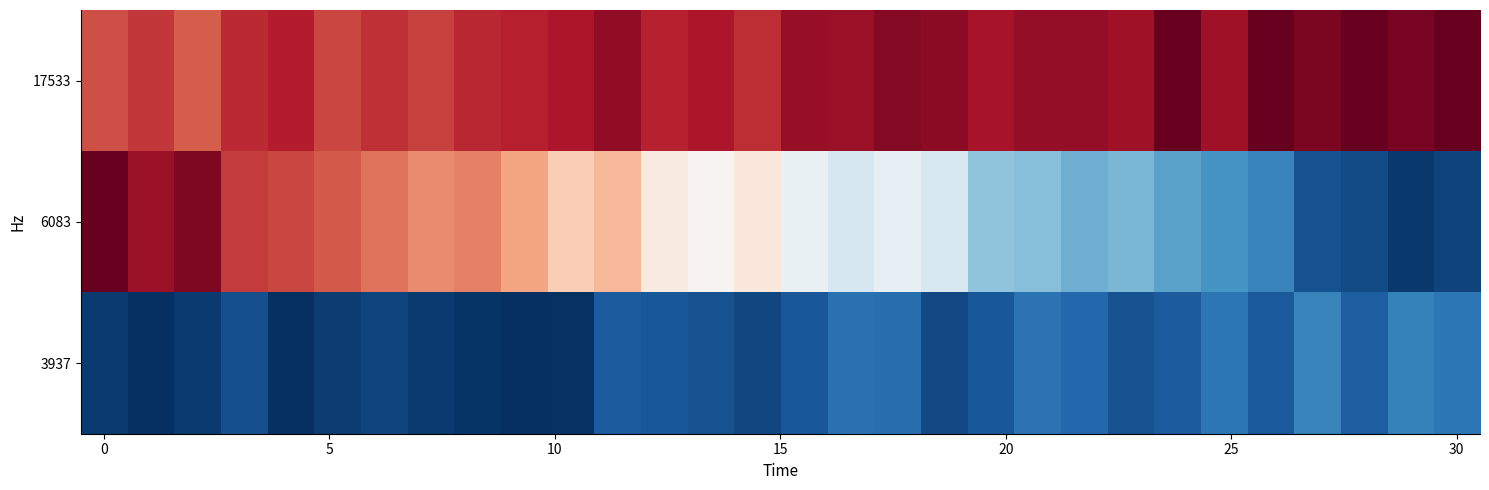

Which series has the largest total across all categories?

17533